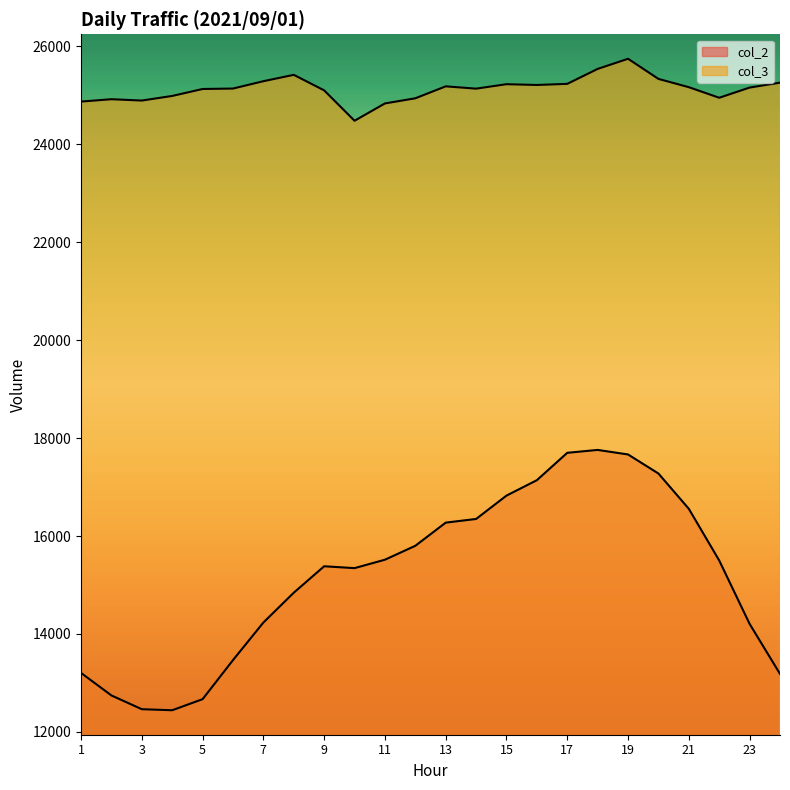

True or false: col_2 and col_3 cross at least once.

False